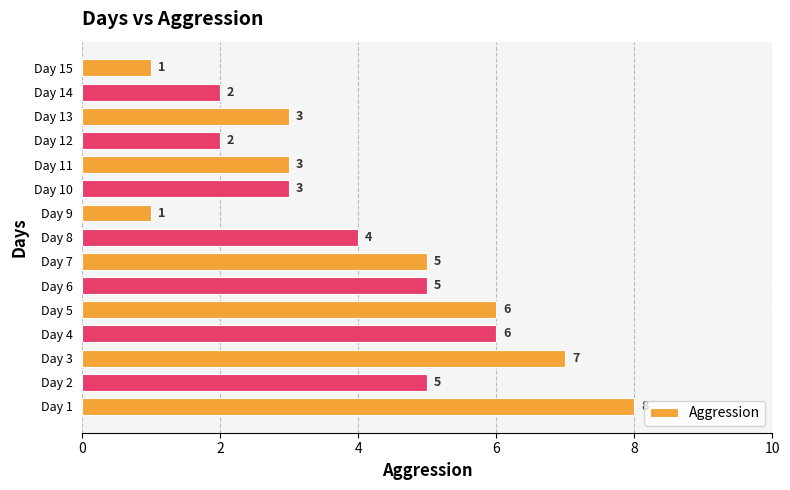

Where is the data nearest to the value 4?

Day 8